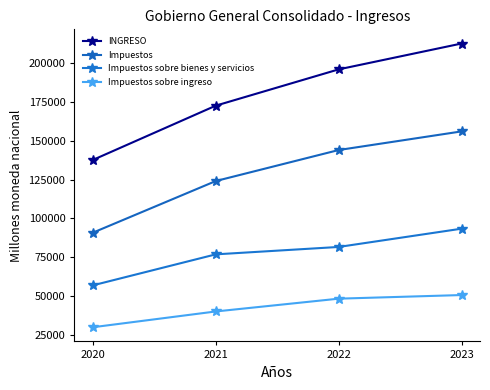

Is it true that Impuestos sobre ingreso equals 46026.5 at 2020?

False